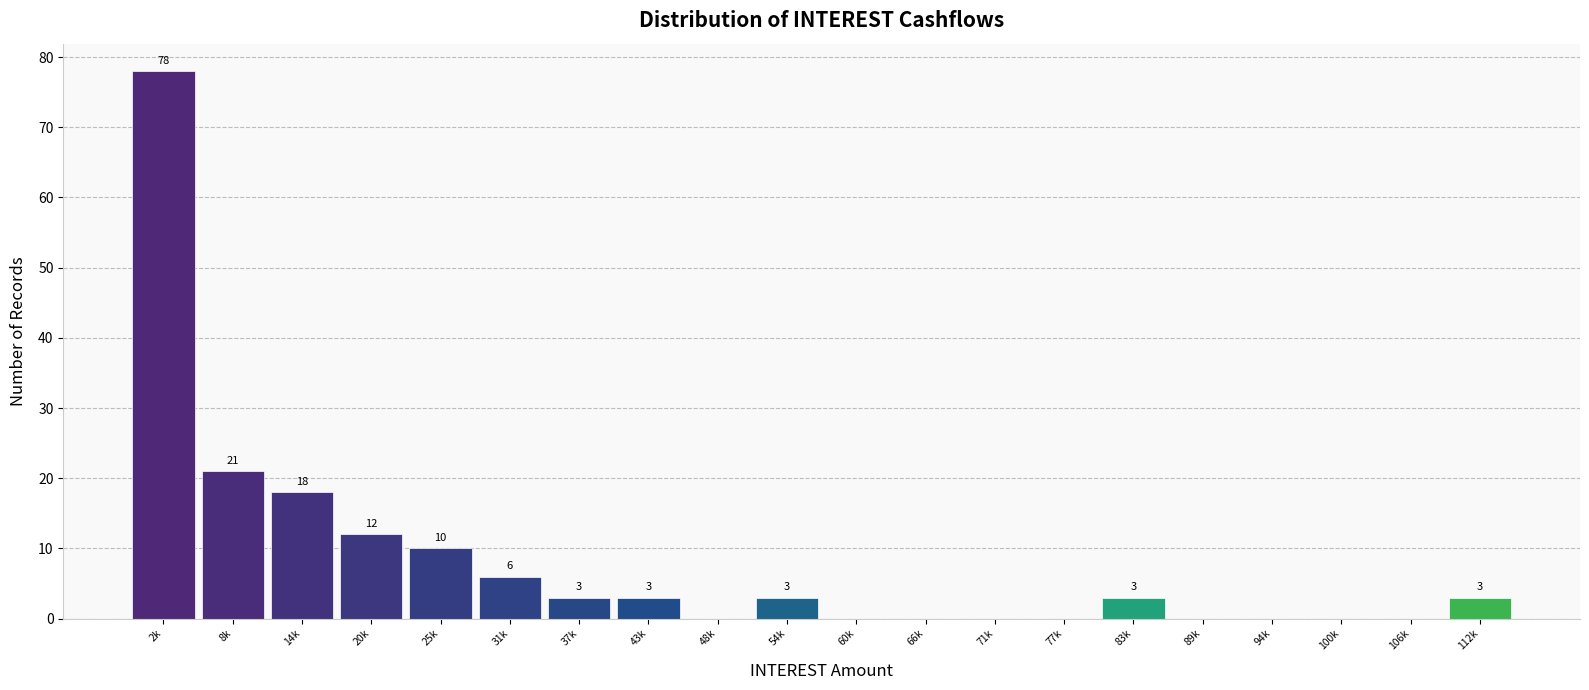

Reading left to right, transcribe all the data shown in this chart.

2k=78	8k=21	14k=18	20k=12	25k=10	31k=6	37k=3	43k=3	48k=0	54k=3	60k=0	66k=0	71k=0	77k=0	83k=3	89k=0	94k=0	100k=0	106k=0	112k=3